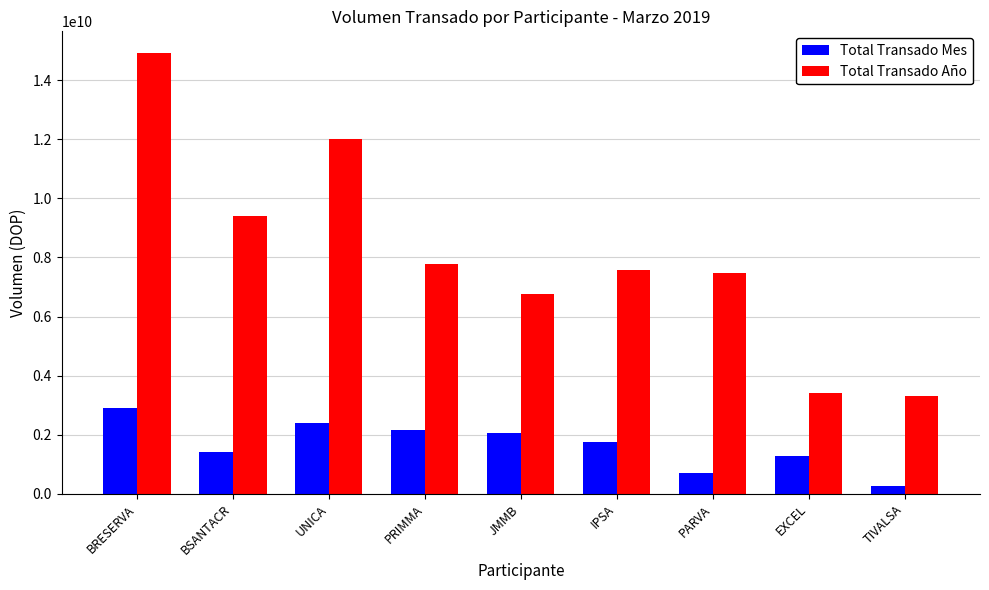

List the series in order of their overall mean, lowest first.

Total Transado Mes, Total Transado Año